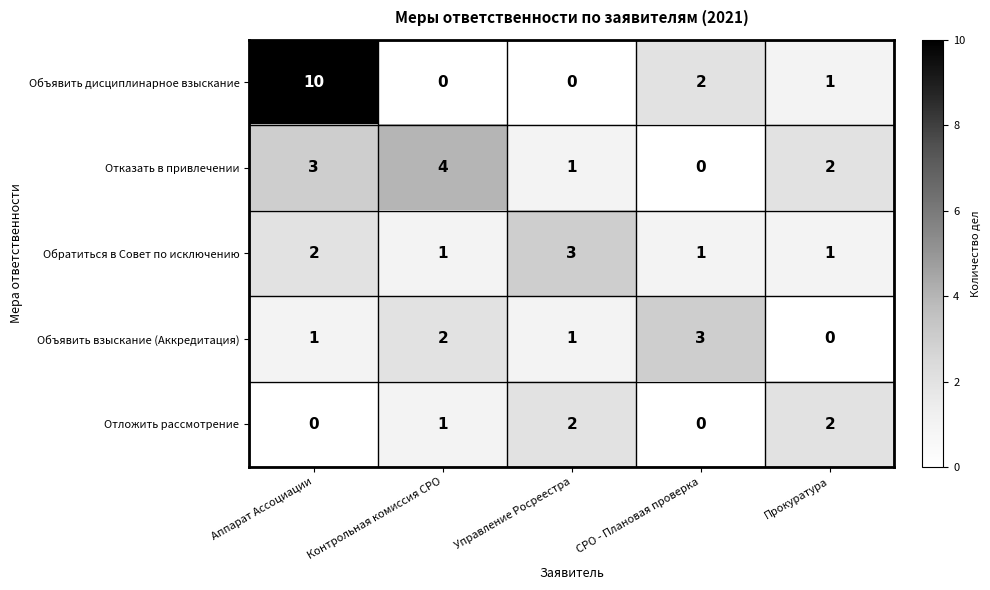

The value of Отложить рассмотрение at Контрольная комиссия СРО is 1. True or false?

True